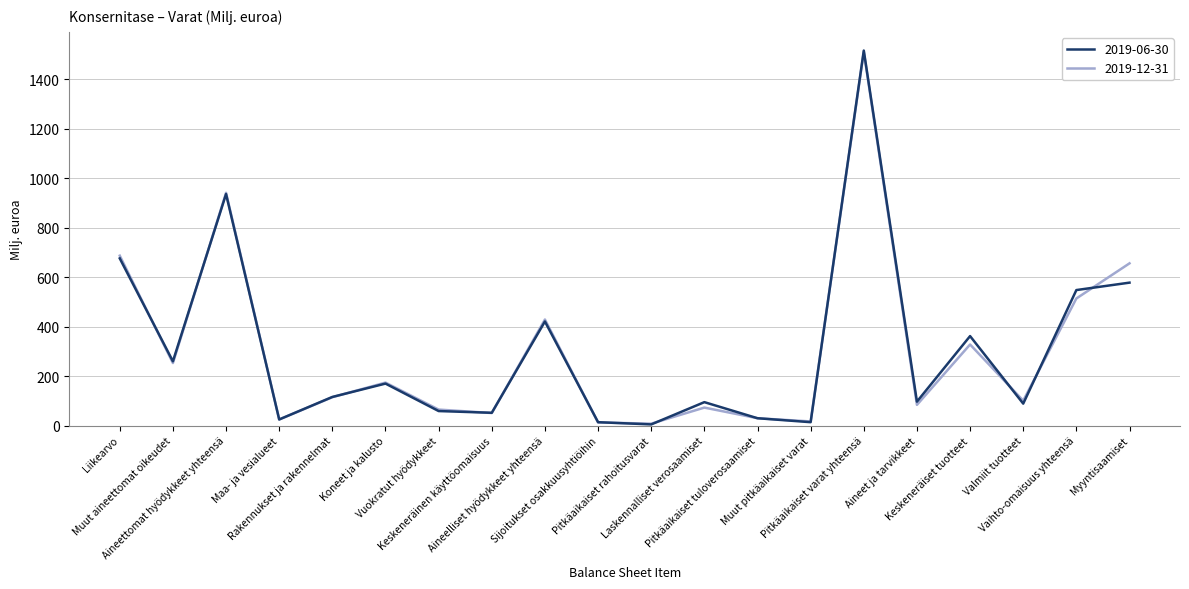

Which series has the widest spread of values?

2019-06-30